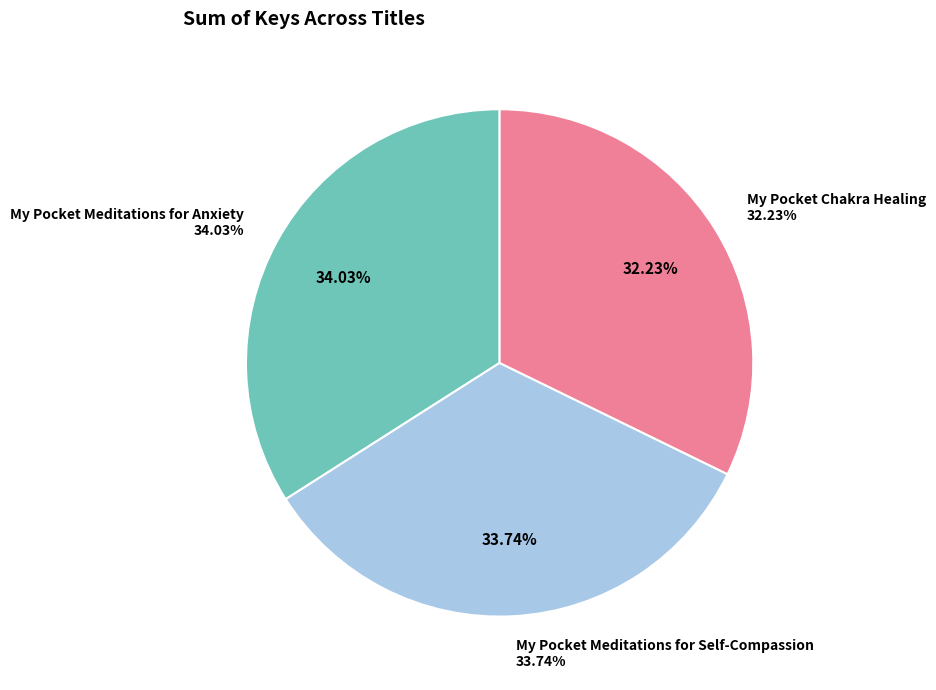

Rank the categories by value from lowest to highest.

My Pocket Chakra Healing, My Pocket Meditations for Self-Compassion, My Pocket Meditations for Anxiety